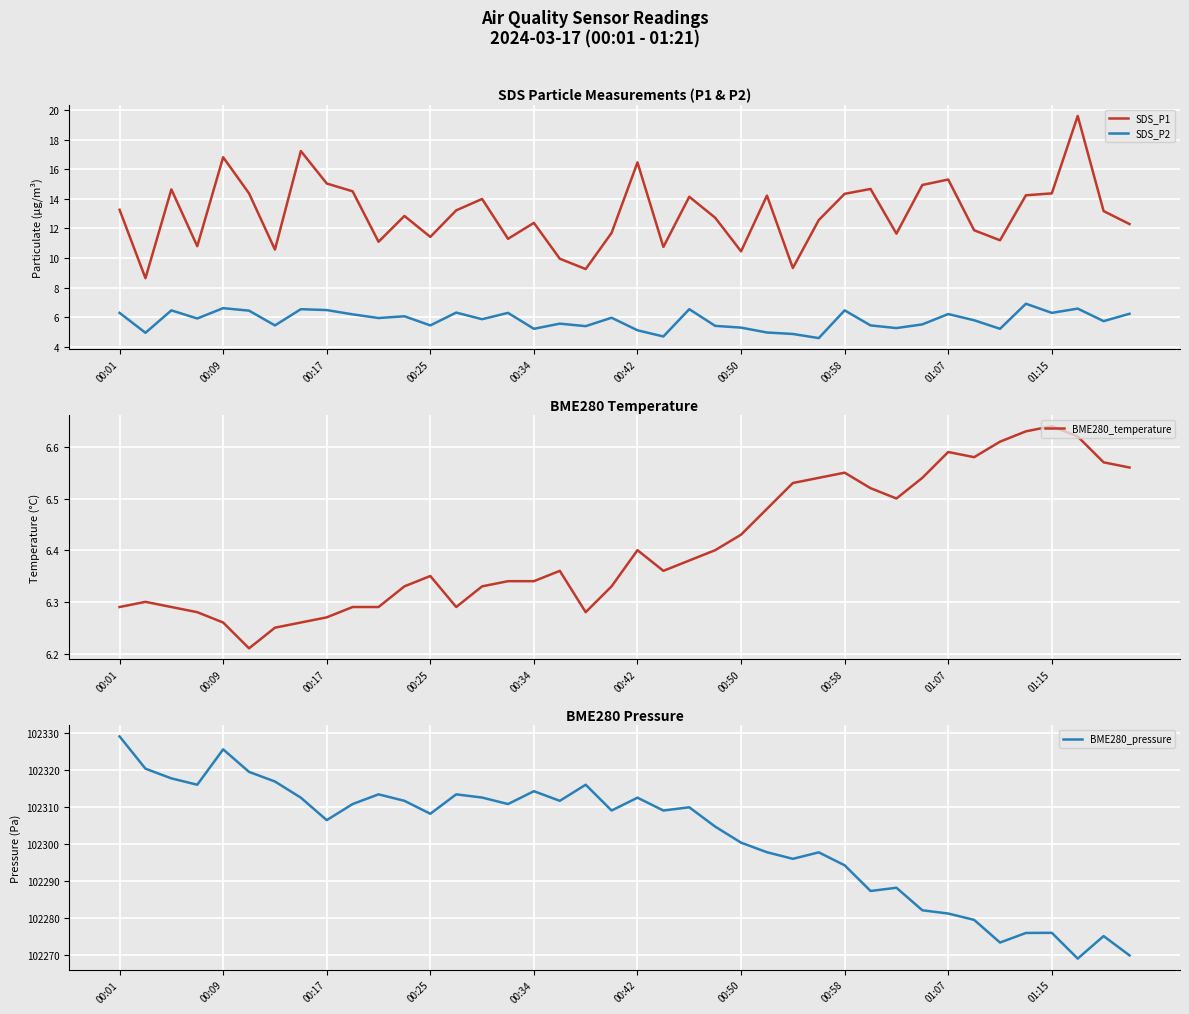

Is it true that SDS_P1 equals 21.7 at 00:34?

False